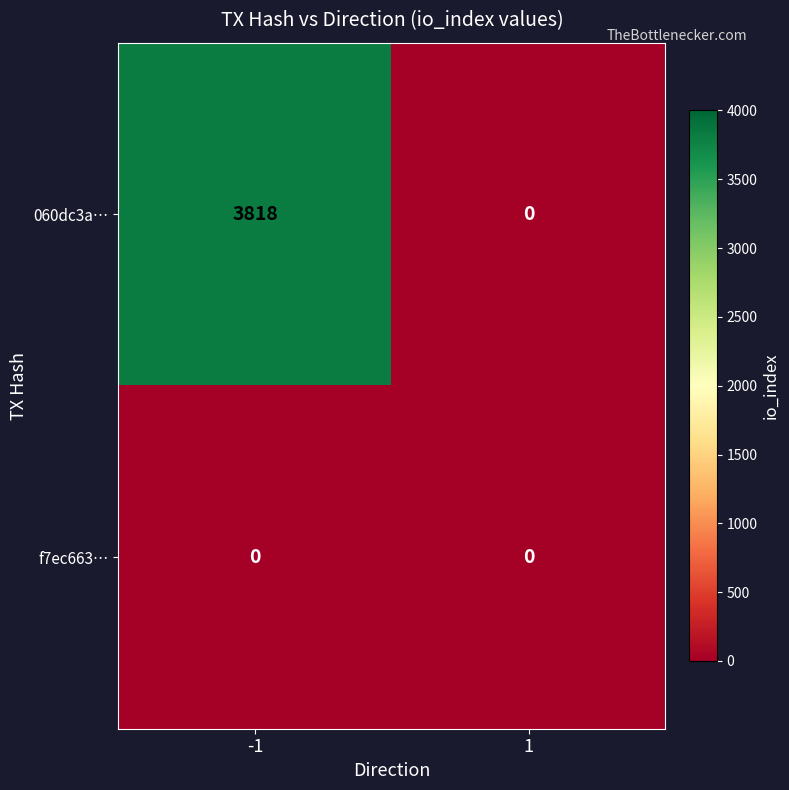

What is the maximum value shown in the chart?

3818